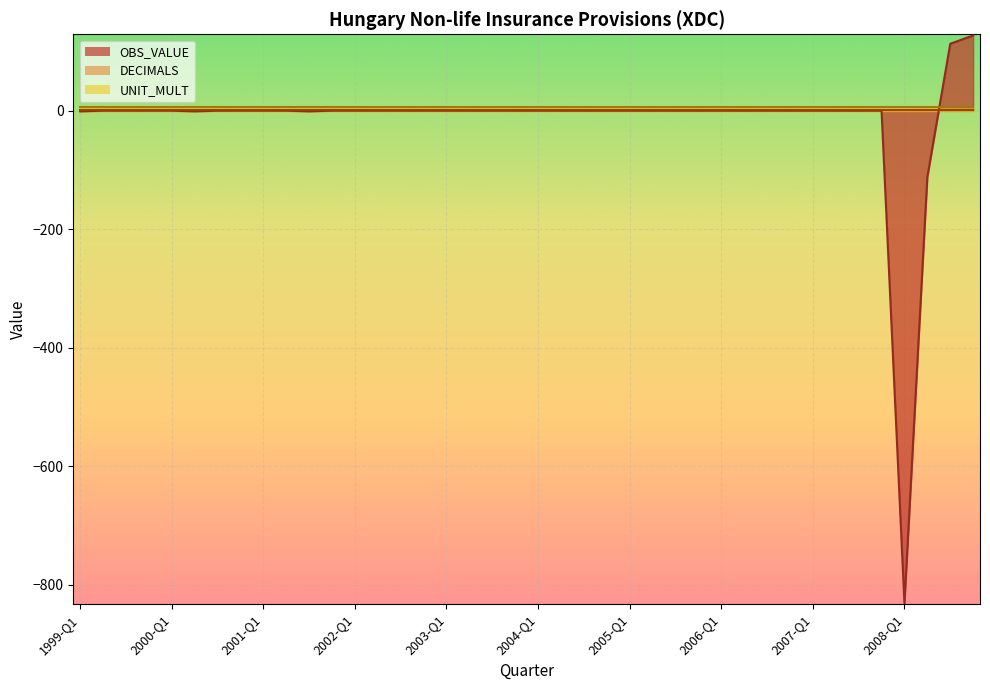

True or false: UNIT_MULT and DECIMALS intersect in this chart.

False